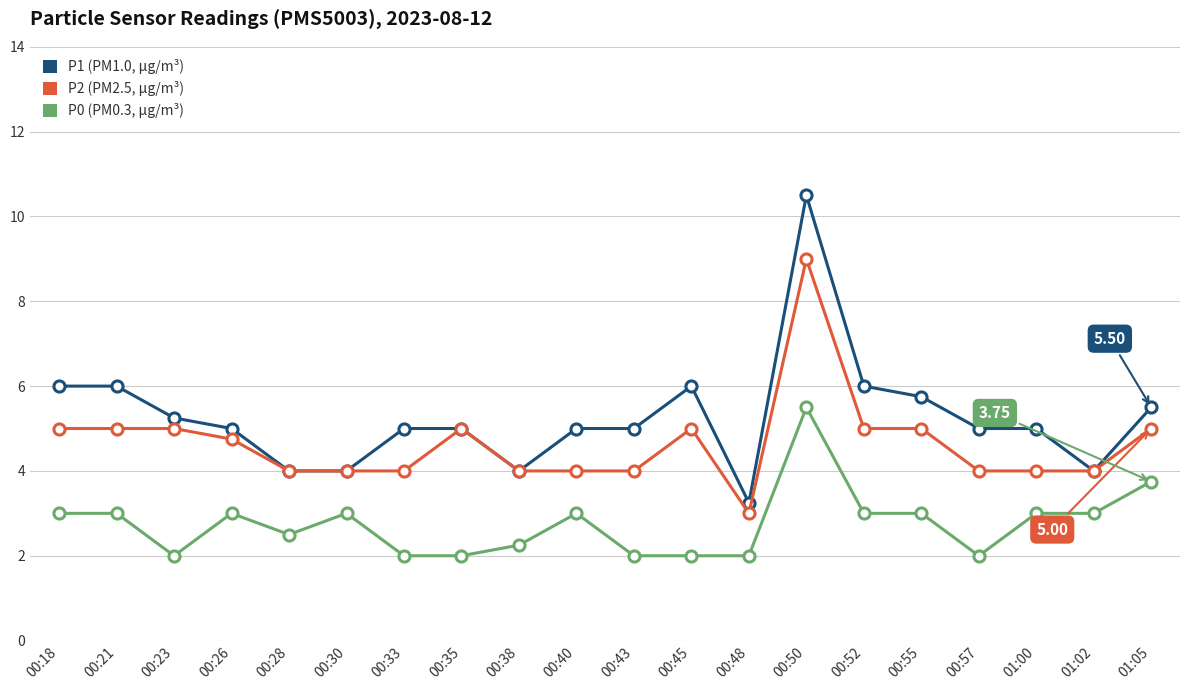

What position from the right is 00:57?

4